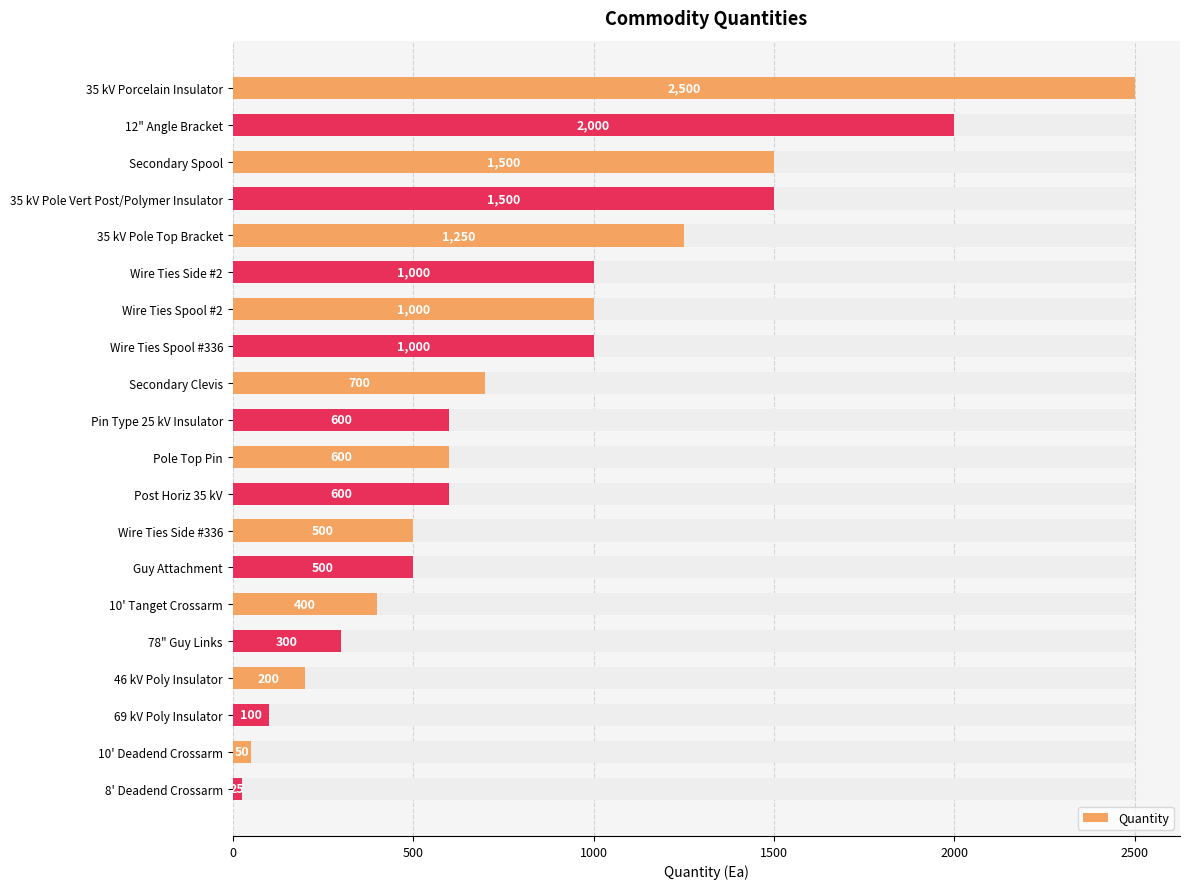

The chart shows a value of 25 at 8' Deadend Crossarm. True or false?

True